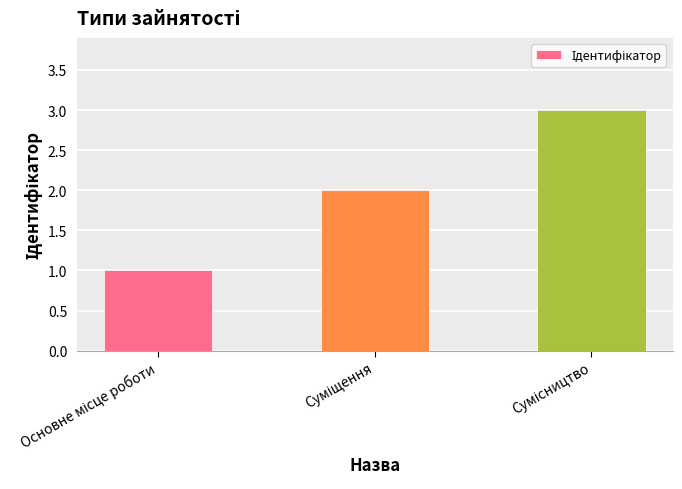

What is the sum of all values?

6